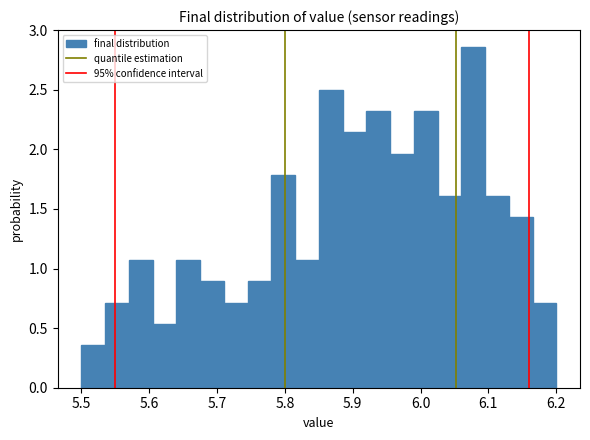

Read against the x-axis, roughly where is the centre of the tallest bar?

6.08